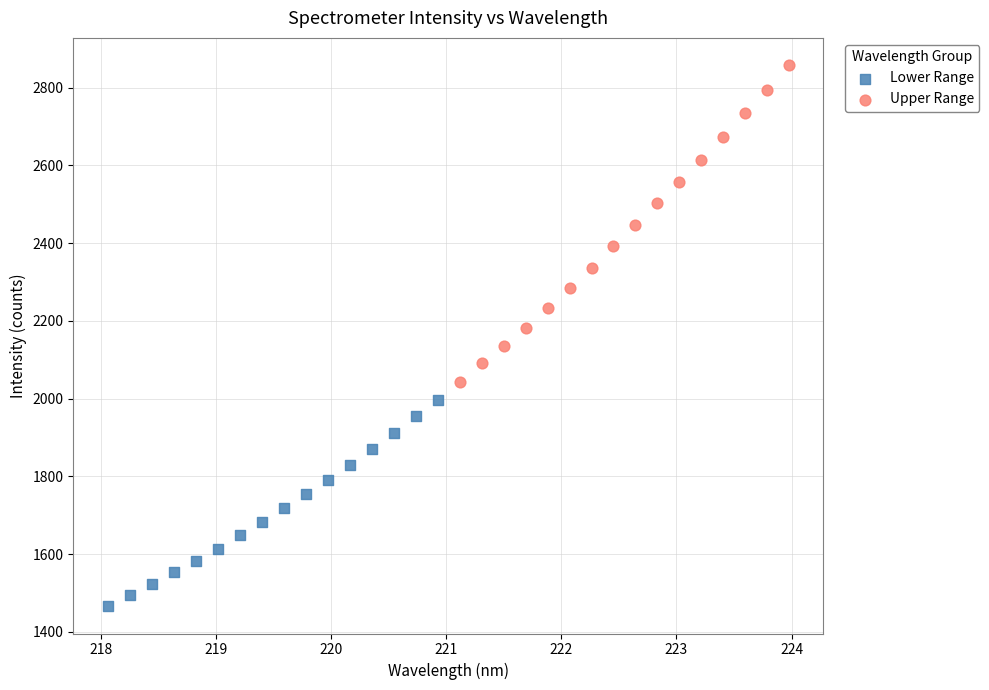

Which series has the largest Y range (max minus min)?

Upper Range